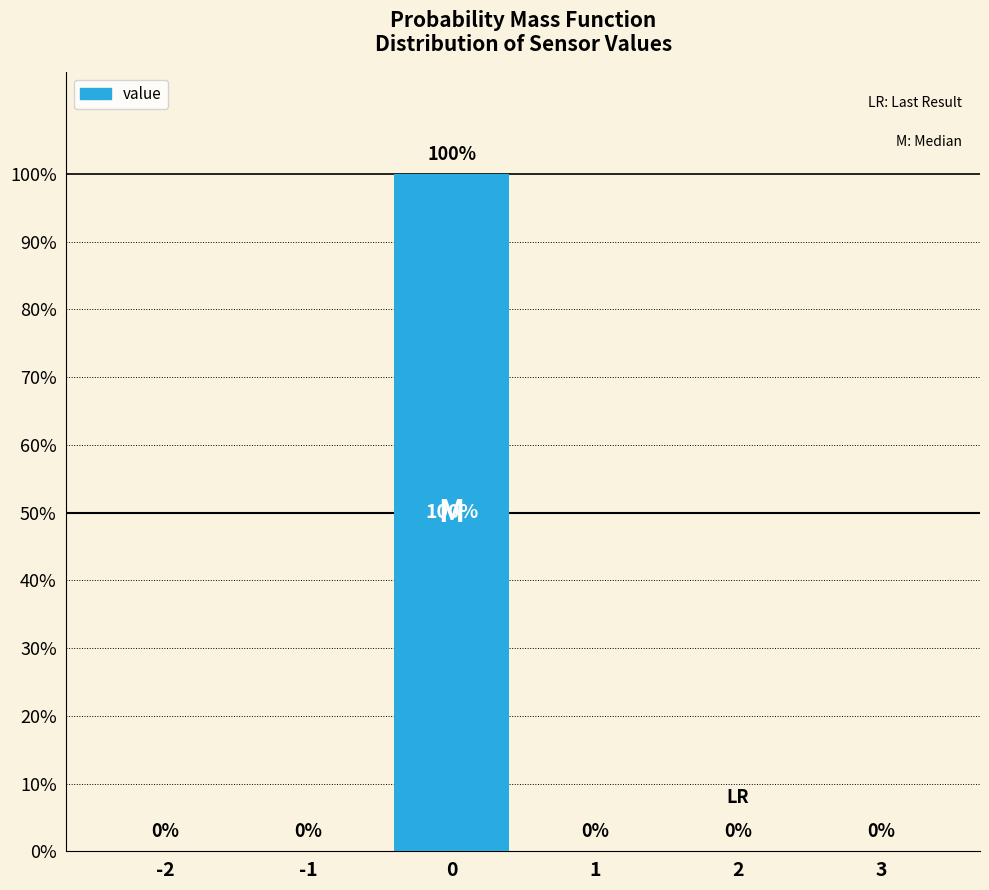

Reading left to right, list all the values displayed in this chart.

-2=0	-1=0	0=100	1=0	2=0	3=0